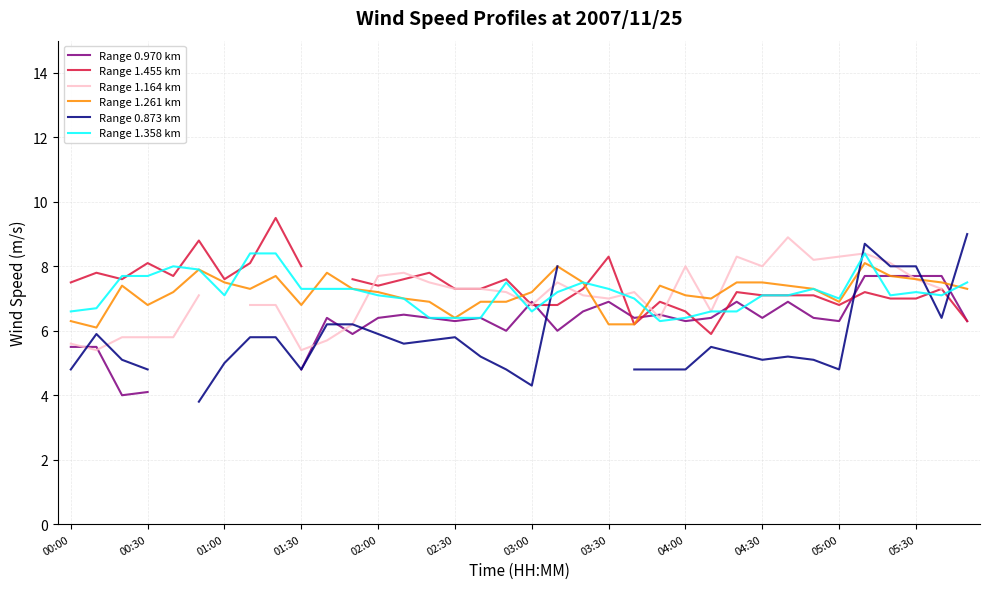

True or false: Range 1.358 km has a value of 13.8 at 00:30.

False